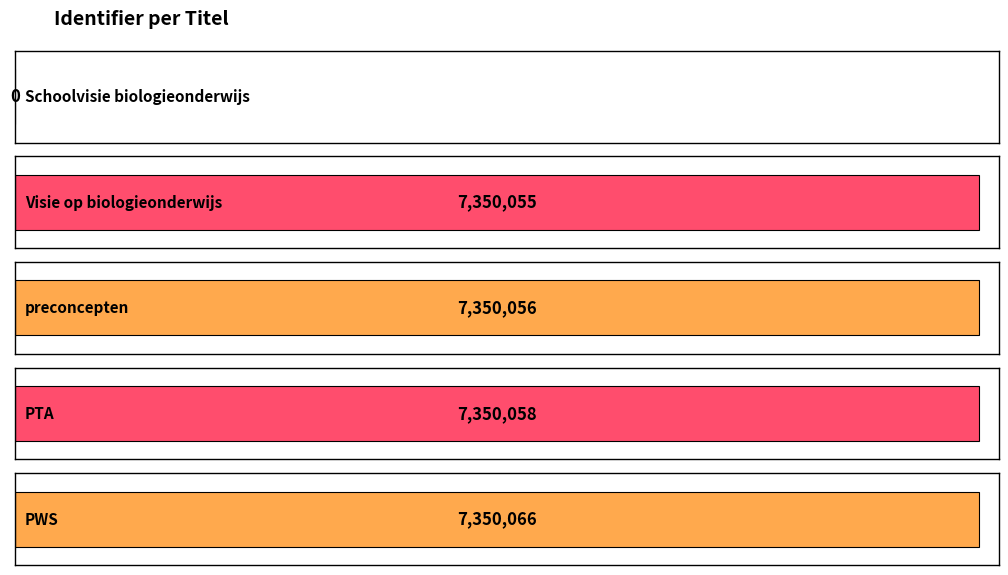

Reading left to right, list all the values displayed in this chart.

0	7350055	7350056	7350058	7350066